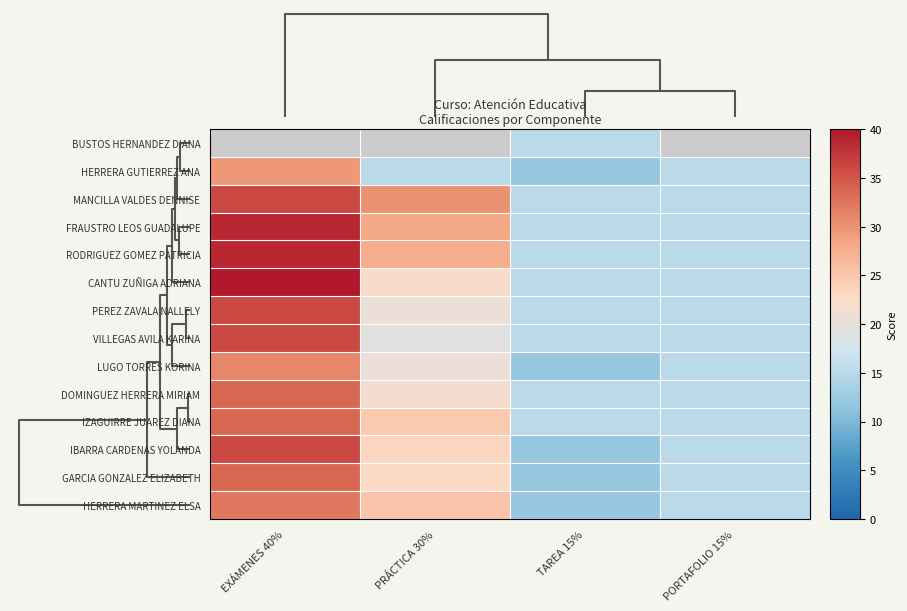

Reading left to right, extract all data points from this chart.

BUSTOS HERNANDEZ DIANA: EXÁMENES 40%=0.0	PRÁCTICA 30%=0.0	TAREA 15%=15.0	PORTAFOLIO 15%=0.0
HERRERA GUTIERREZ ANA: EXÁMENES 40%=29.6	PRÁCTICA 30%=15.0	TAREA 15%=12.0	PORTAFOLIO 15%=15.0
MANCILLA VALDES DENNISE: EXÁMENES 40%=36.1	PRÁCTICA 30%=30.0	TAREA 15%=15.0	PORTAFOLIO 15%=15.0
FRAUSTRO LEOS GUADALUPE: EXÁMENES 40%=38.7	PRÁCTICA 30%=28.0	TAREA 15%=15.0	PORTAFOLIO 15%=15.0
RODRIGUEZ GOMEZ PATRICIA: EXÁMENES 40%=38.7	PRÁCTICA 30%=27.6	TAREA 15%=15.0	PORTAFOLIO 15%=15.0
CANTU ZUÑIGA ADRIANA: EXÁMENES 40%=40.0	PRÁCTICA 30%=22.4	TAREA 15%=15.0	PORTAFOLIO 15%=15.0
PEREZ ZAVALA NALLELY: EXÁMENES 40%=36.1	PRÁCTICA 30%=20.6	TAREA 15%=15.0	PORTAFOLIO 15%=15.0
VILLEGAS AVILA KARINA: EXÁMENES 40%=36.1	PRÁCTICA 30%=19.5	TAREA 15%=15.0	PORTAFOLIO 15%=15.0
LUGO TORRES KORINA: EXÁMENES 40%=31.0	PRÁCTICA 30%=20.6	TAREA 15%=12.0	PORTAFOLIO 15%=15.0
DOMINGUEZ HERRERA MIRIAM: EXÁMENES 40%=33.5	PRÁCTICA 30%=21.8	TAREA 15%=15.0	PORTAFOLIO 15%=15.0
IZAGUIRRE JUAREZ DIANA: EXÁMENES 40%=33.5	PRÁCTICA 30%=24.6	TAREA 15%=15.0	PORTAFOLIO 15%=15.0
IBARRA CARDENAS YOLANDA: EXÁMENES 40%=36.1	PRÁCTICA 30%=23.4	TAREA 15%=12.0	PORTAFOLIO 15%=15.0
GARCIA GONZALEZ ELIZABETH: EXÁMENES 40%=33.5	PRÁCTICA 30%=22.9	TAREA 15%=12.0	PORTAFOLIO 15%=15.0
HERRERA MARTINEZ ELSA: EXÁMENES 40%=32.2	PRÁCTICA 30%=25.2	TAREA 15%=12.0	PORTAFOLIO 15%=15.0